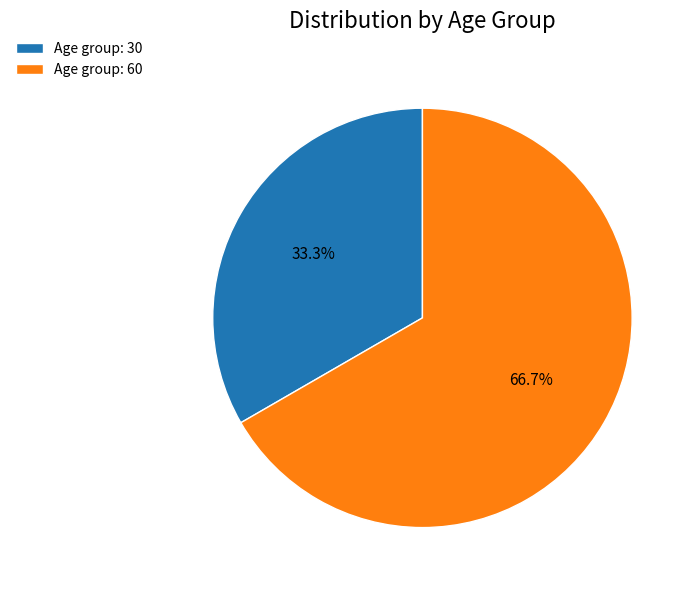

What is the majority slice?

Age group: 60